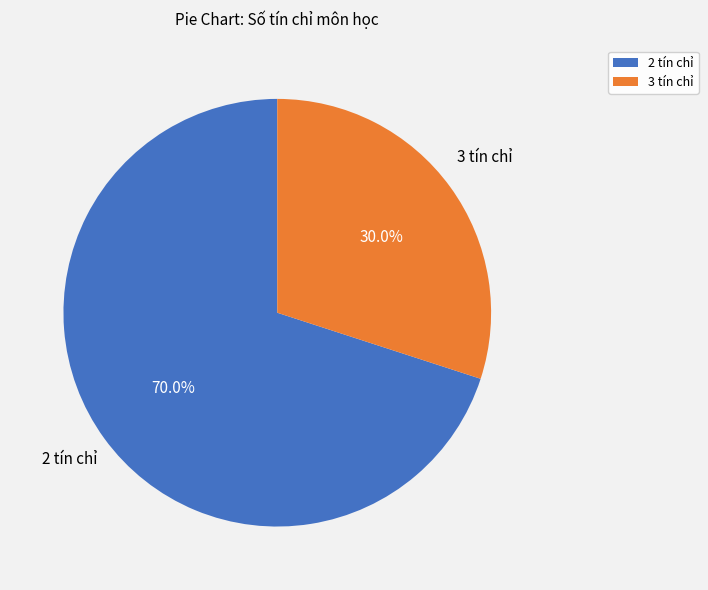

Is 3 tín chỉ the majority of the pie?

No